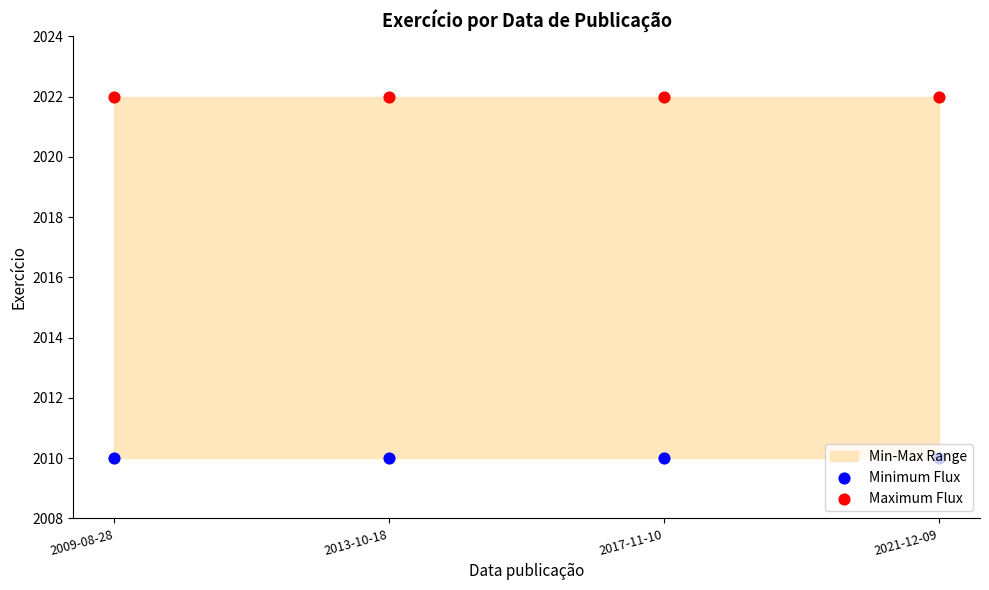

At which category is the sum across all series the highest?

2009-08-28